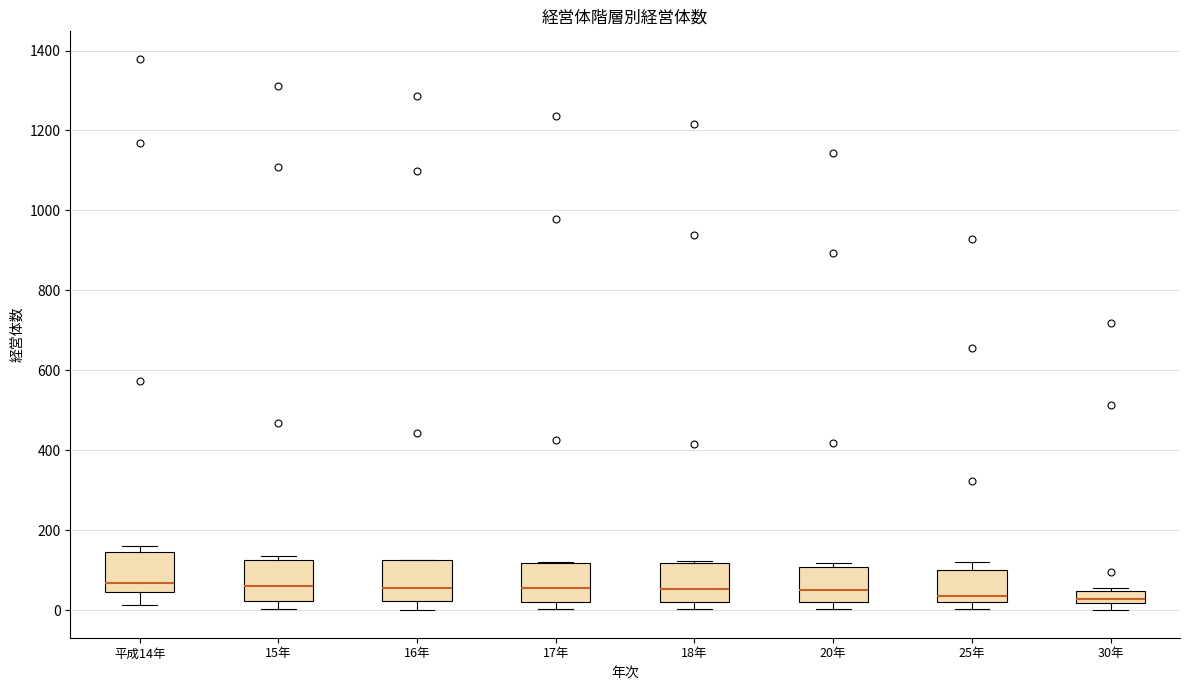

Where does the median line of the box for 18年 sit on the y-axis? The values are not printed on the chart, so give them approximately, as read against the axis.

60